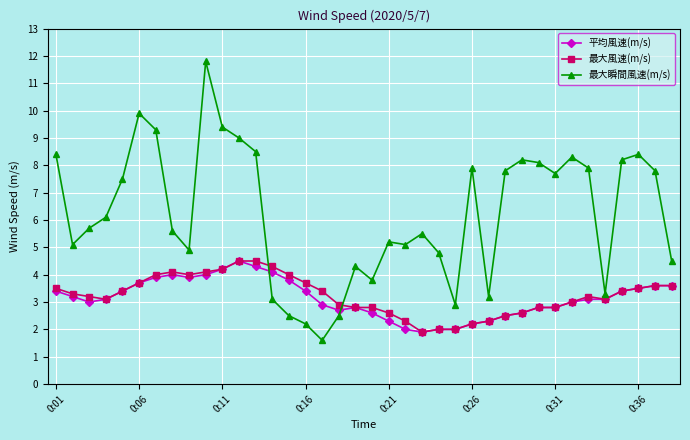

Which series has the largest total across all categories?

最大瞬間風速(m/s)